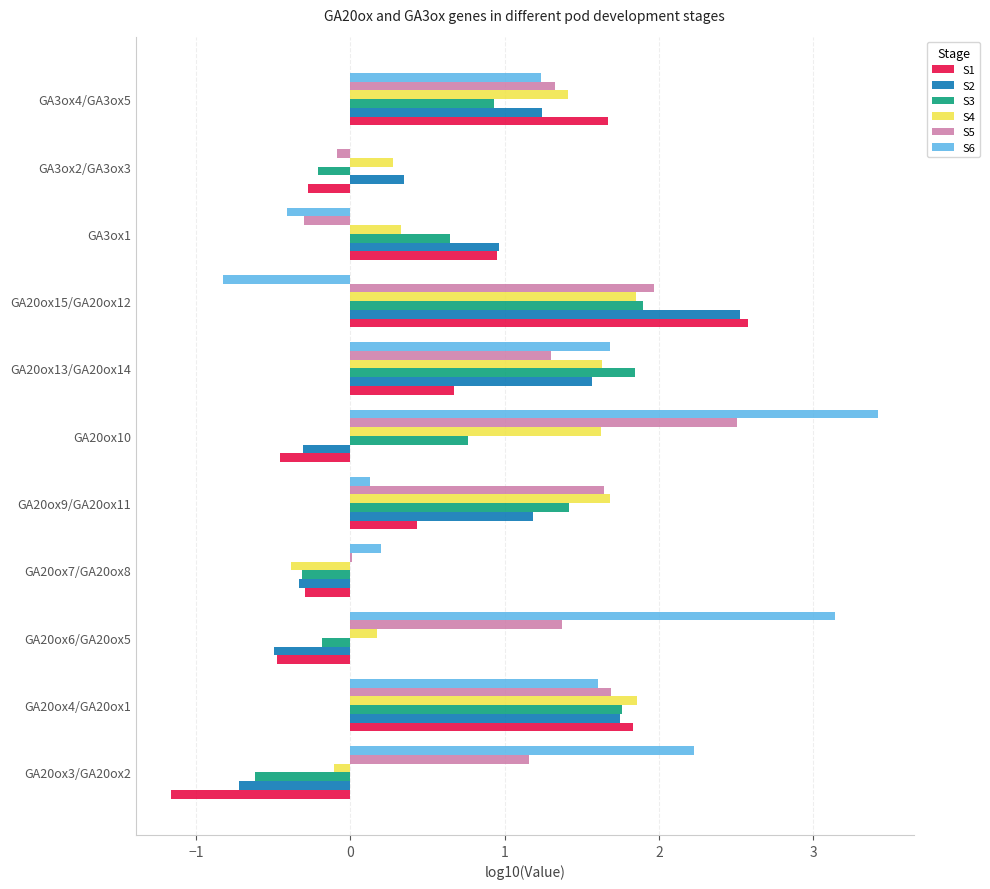

What is the sum of the S2 values at GA20ox3/GA20ox2 and GA3ox4/GA3ox5?

0.5